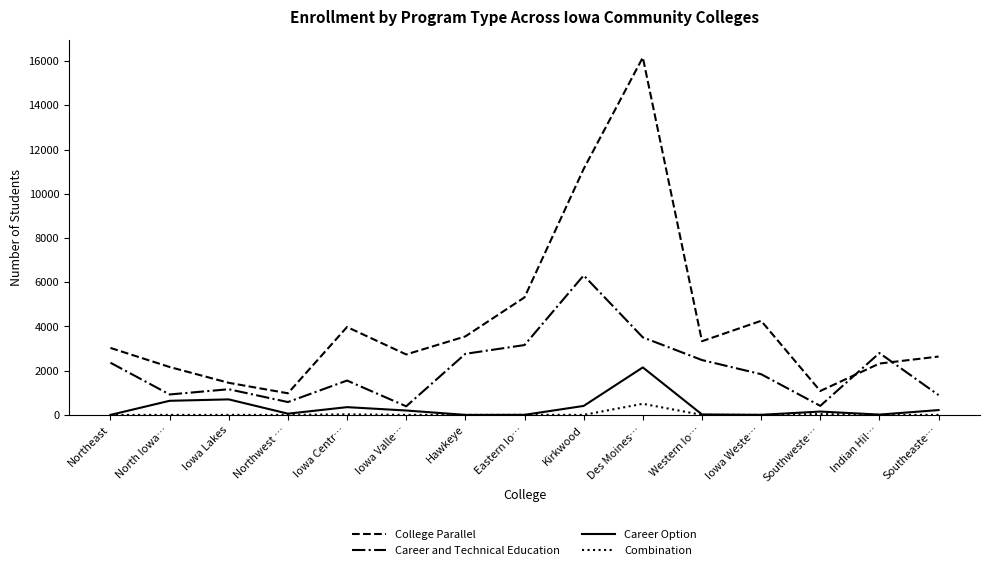

Count the number of data series in this chart.

4